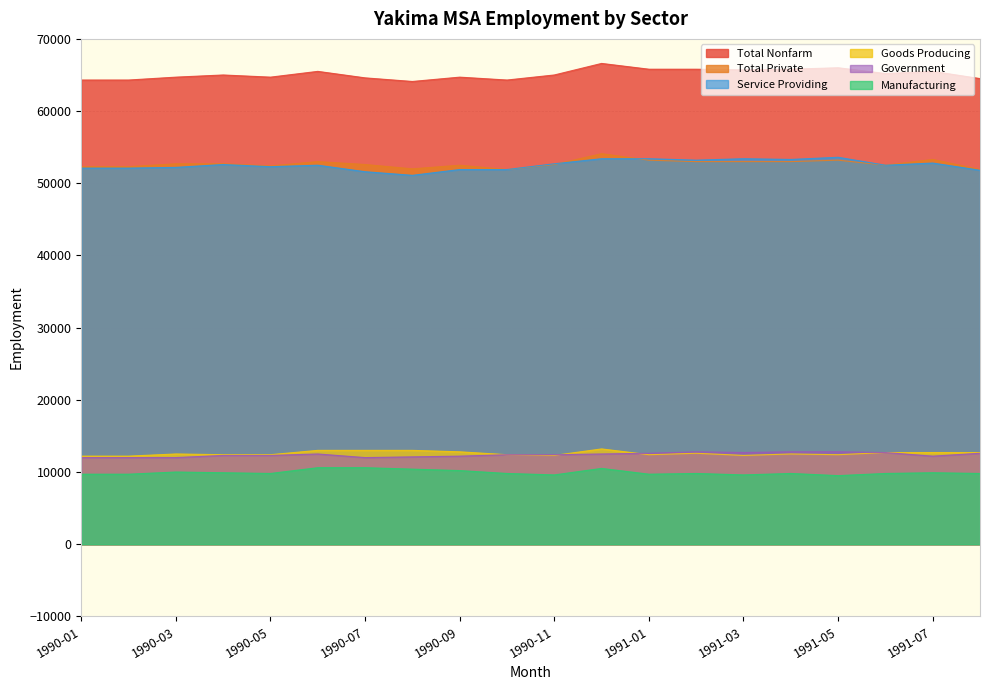

What is the sum of the Manufacturing values at 1991-08 and 1991-07?

19700